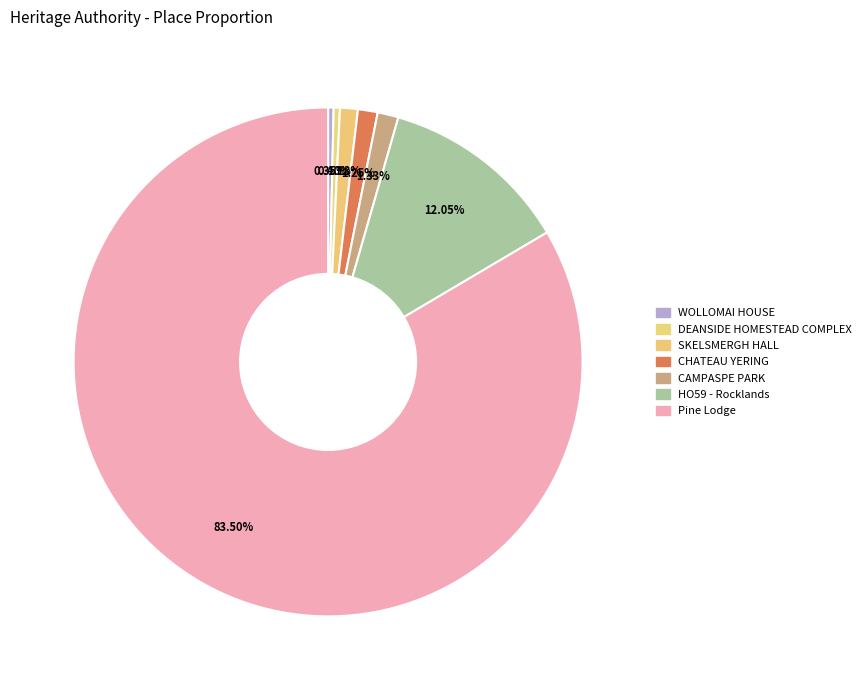

What is the majority slice?

Pine Lodge